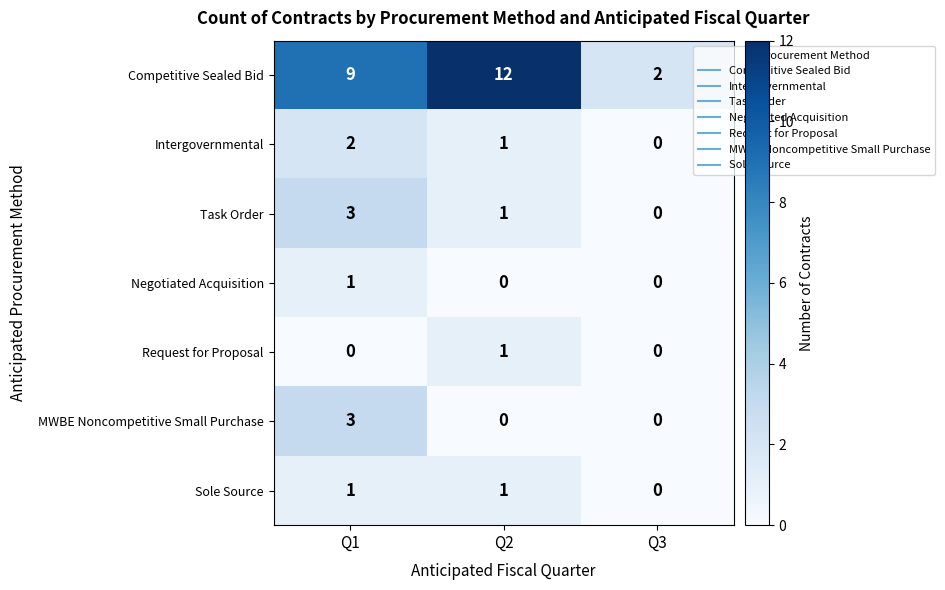

How many values in Sole Source are above zero?

2